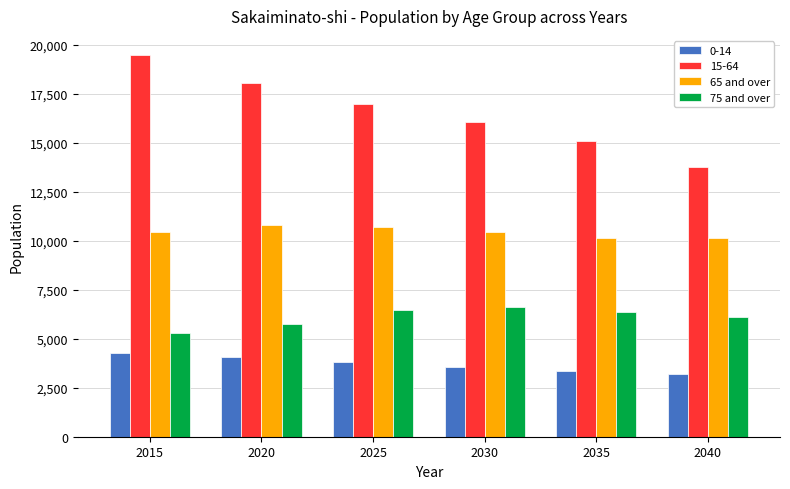

Rank the series by their maximum value, from lowest to highest.

0-14, 75 and over, 65 and over, 15-64